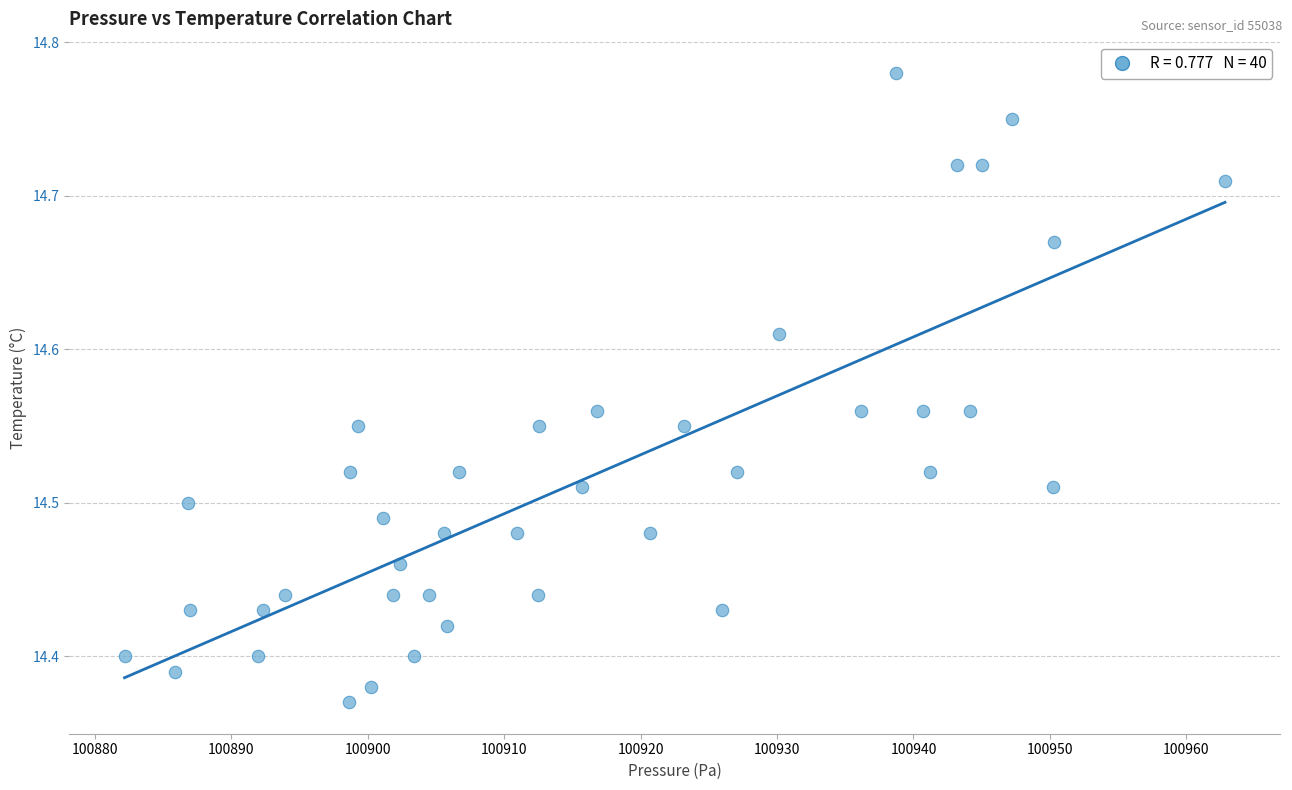

What is the range of X values (max minus min)?

80.7